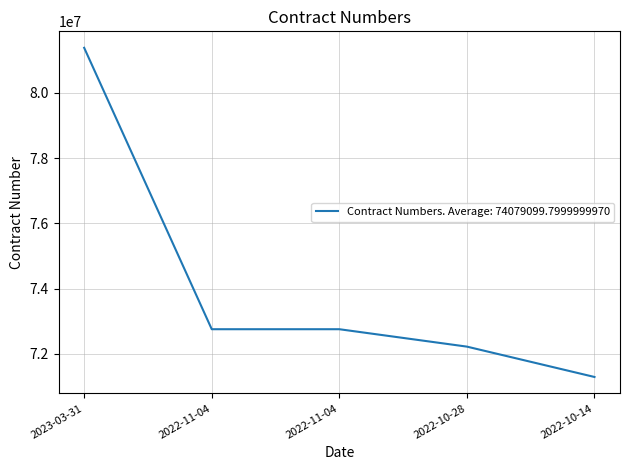

What is the label of the 3rd point from the right?

2022-11-04